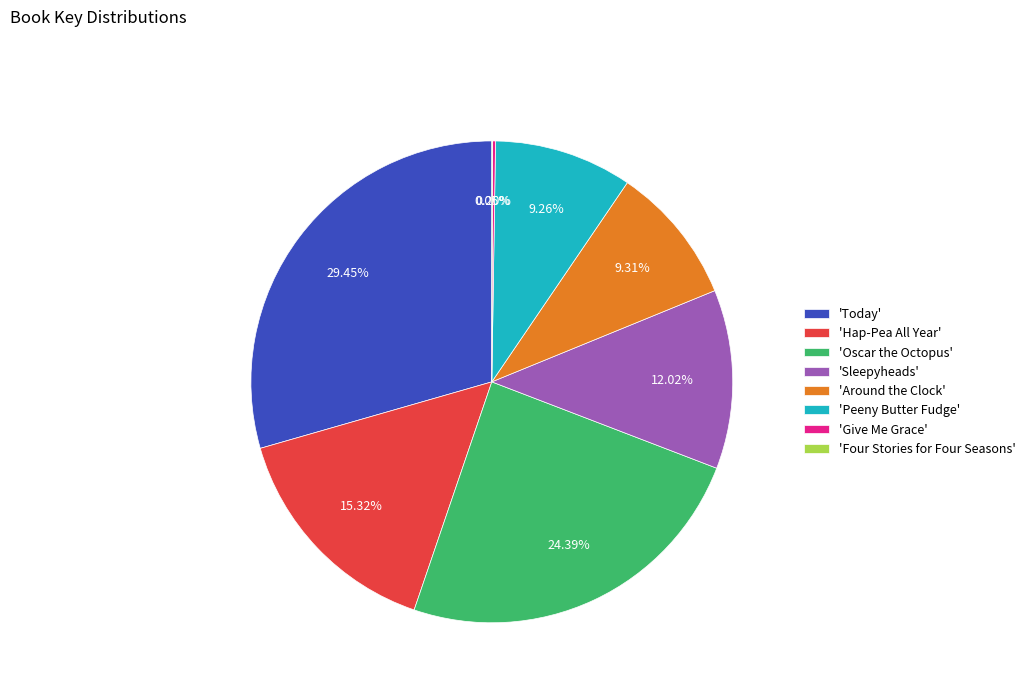

Is there a majority slice in this chart?

No